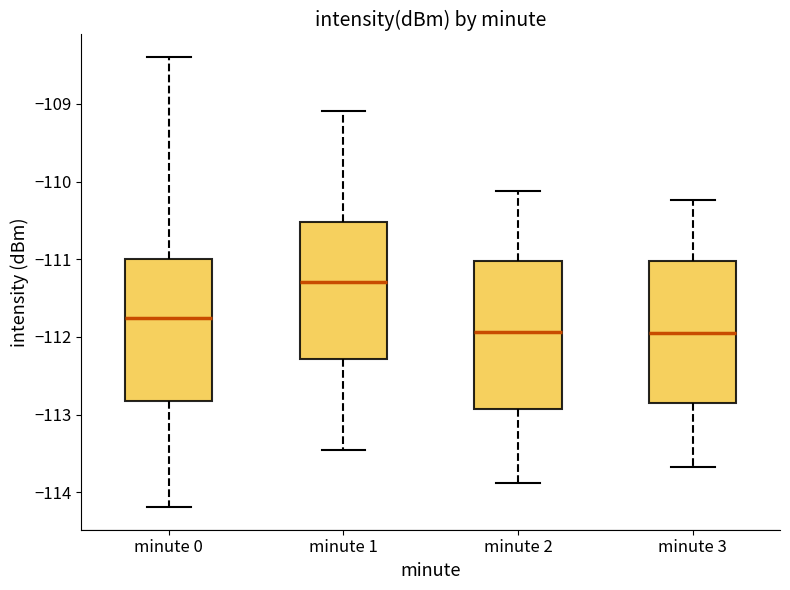

Reading left to right, transcribe this box plot: for each box, give where its median line is, the range the box spans, and where its two whiskers end, as read against the y-axis. The values are not printed on the chart, so give them approximately, as read against the axis.

minute 0: median -111.8, box -112.8 to -111.0, whiskers -114.2 to -108.4
minute 1: median -111.3, box -112.3 to -110.5, whiskers -113.5 to -109.1
minute 2: median -111.9, box -112.9 to -111.0, whiskers -113.9 to -110.1
minute 3: median -111.9, box -112.9 to -111.0, whiskers -113.7 to -110.2